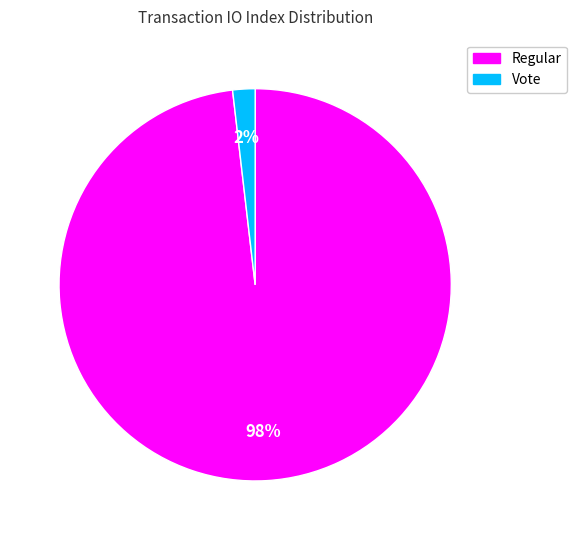

How many slices are in this pie chart?

2